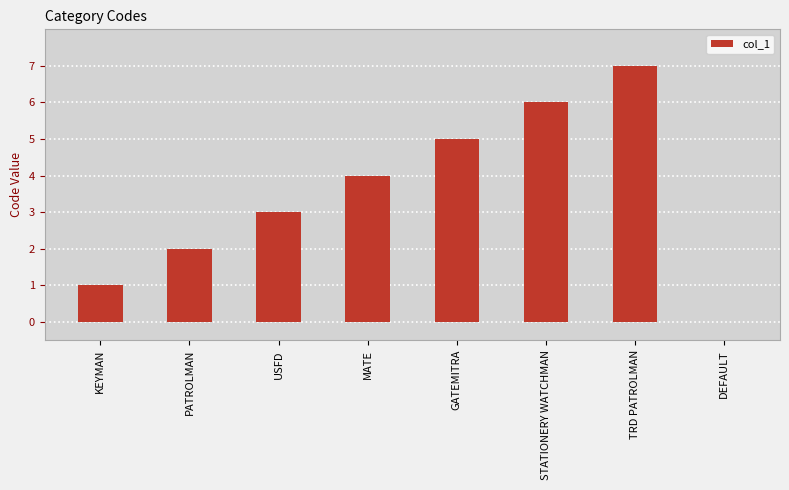

What value does the data have at TRD PATROLMAN?

7